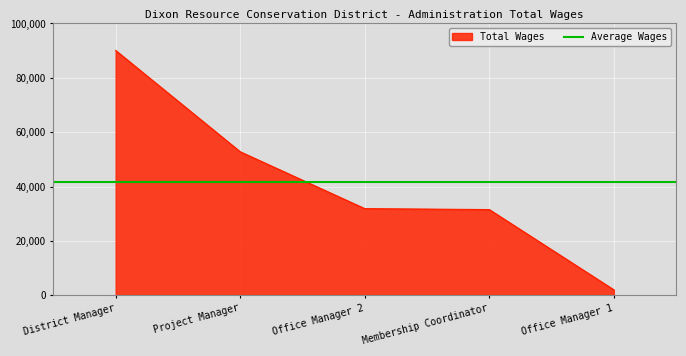

Rank the categories by value from highest to lowest.

District Manager, Project Manager, Office Manager 2, Membership Coordinator, Office Manager 1